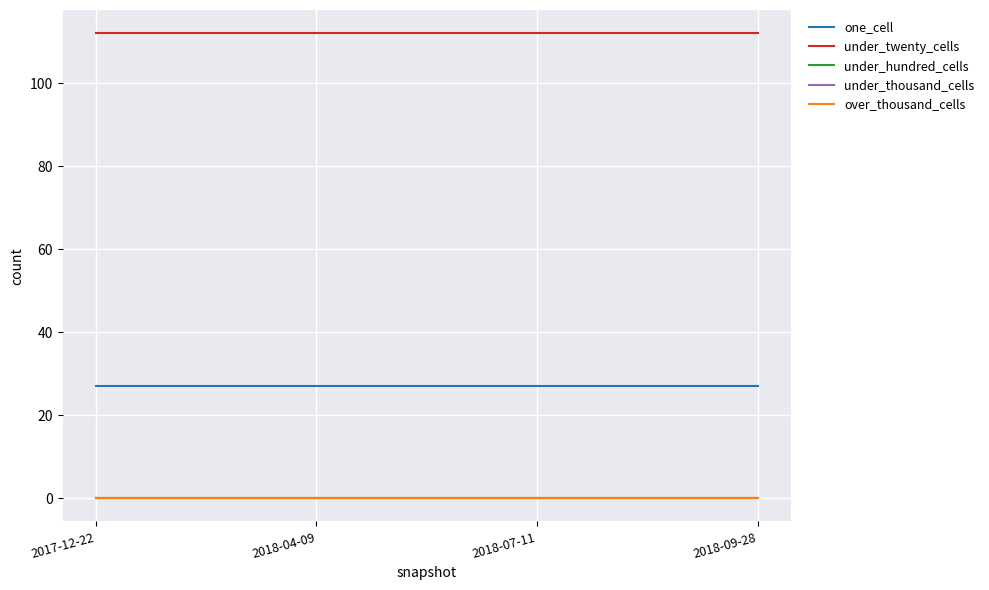

Between 2018-04-09 and 2018-07-11, which is larger?

2018-04-09